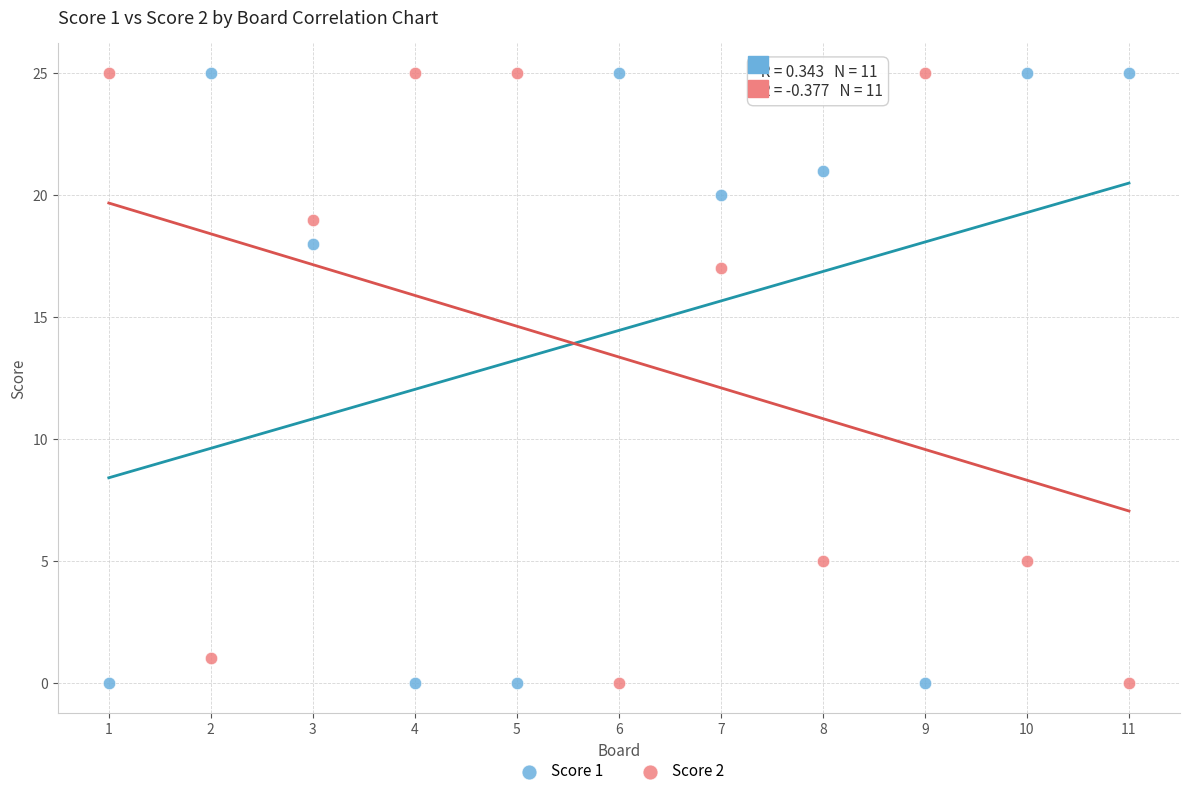

Across all data points, what is the range of X values (max minus min)?

10